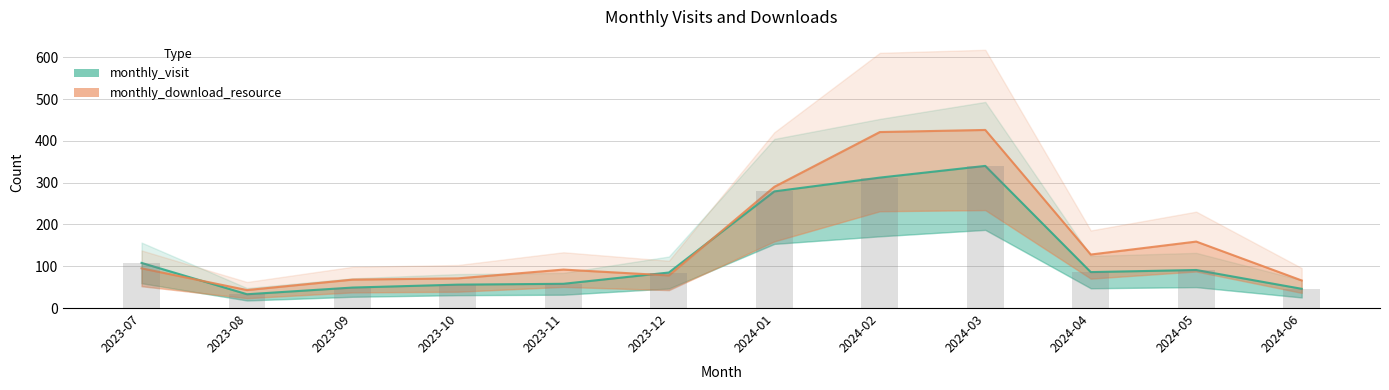

At 2024-06, list the series in order from largest to smallest.

monthly_download_resource, monthly_visit